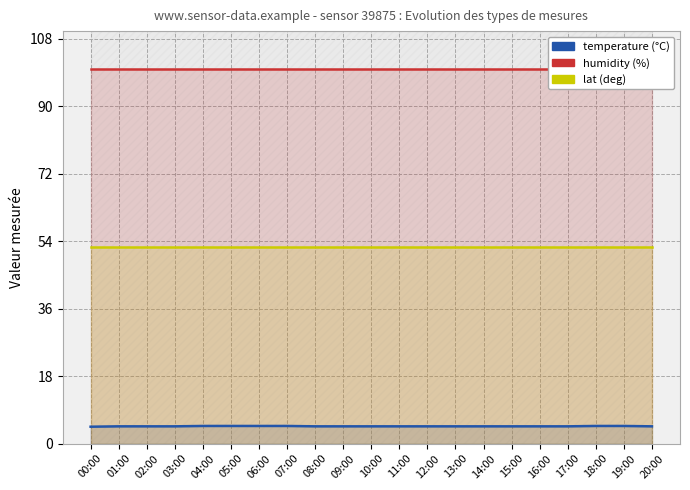

What is the total value across all series at 20:00?

157.0